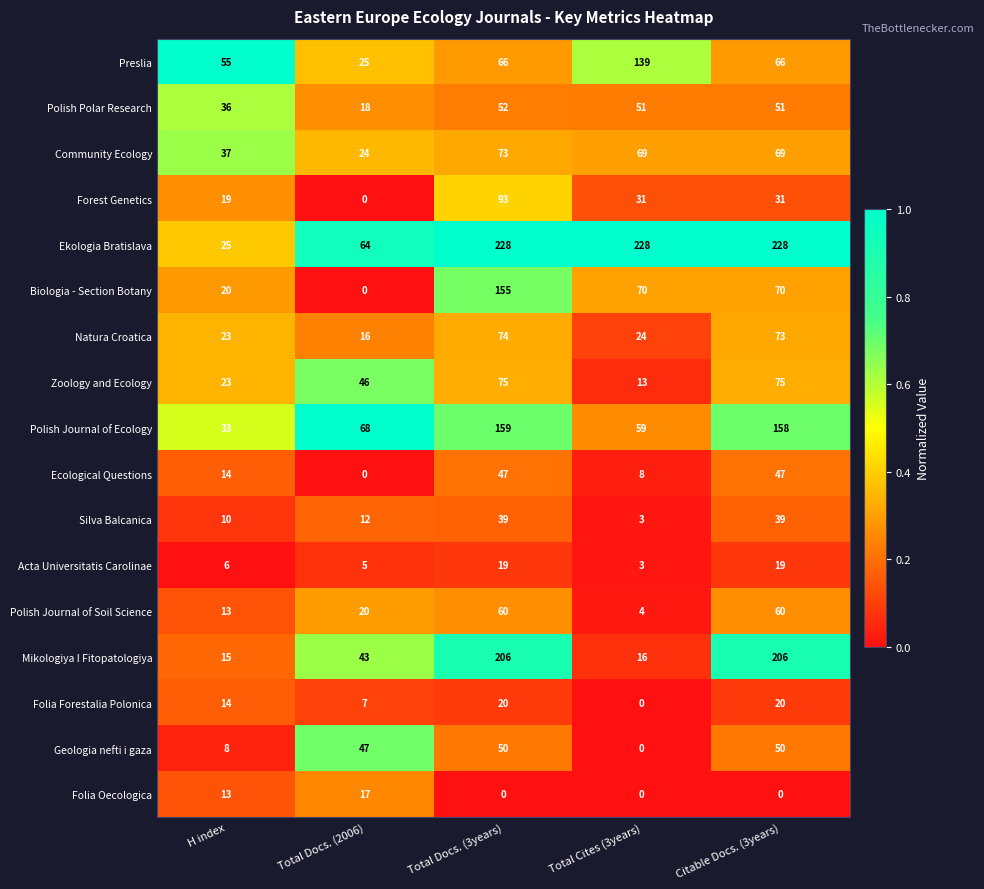

What is the lowest value of the Natura Croatica series?

16